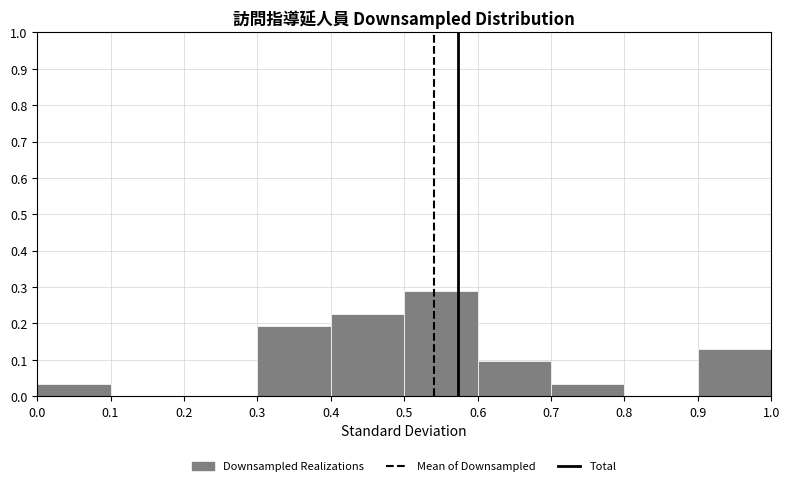

Reading left to right, list every bar in this chart as the range it spans on the x-axis followed by its height. The values are not printed on the chart, so give them approximately, as read against the axis.

0.0 to 0.1: 0.03
0.1 to 0.2: 0
0.2 to 0.3: 0
0.3 to 0.4: 0.19
0.4 to 0.5: 0.23
0.5 to 0.6: 0.29
0.6 to 0.7: 0.10
0.7 to 0.8: 0.03
0.8 to 0.9: 0
0.9 to 1.0: 0.13